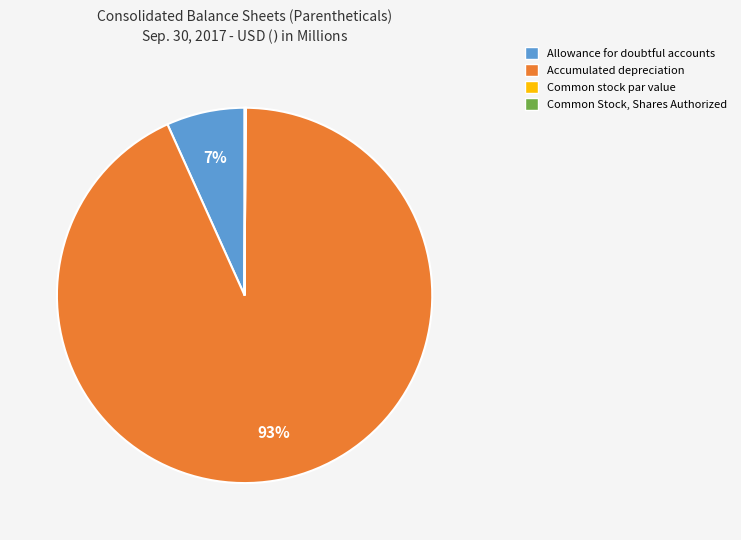

Which slice represents more than half of the pie?

Accumulated depreciation